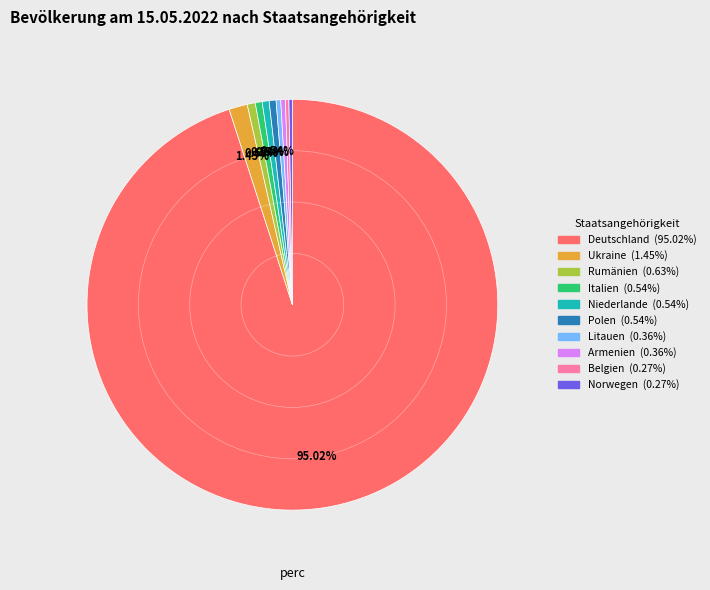

What percentage is the Italien slice, to the nearest percent?

1%